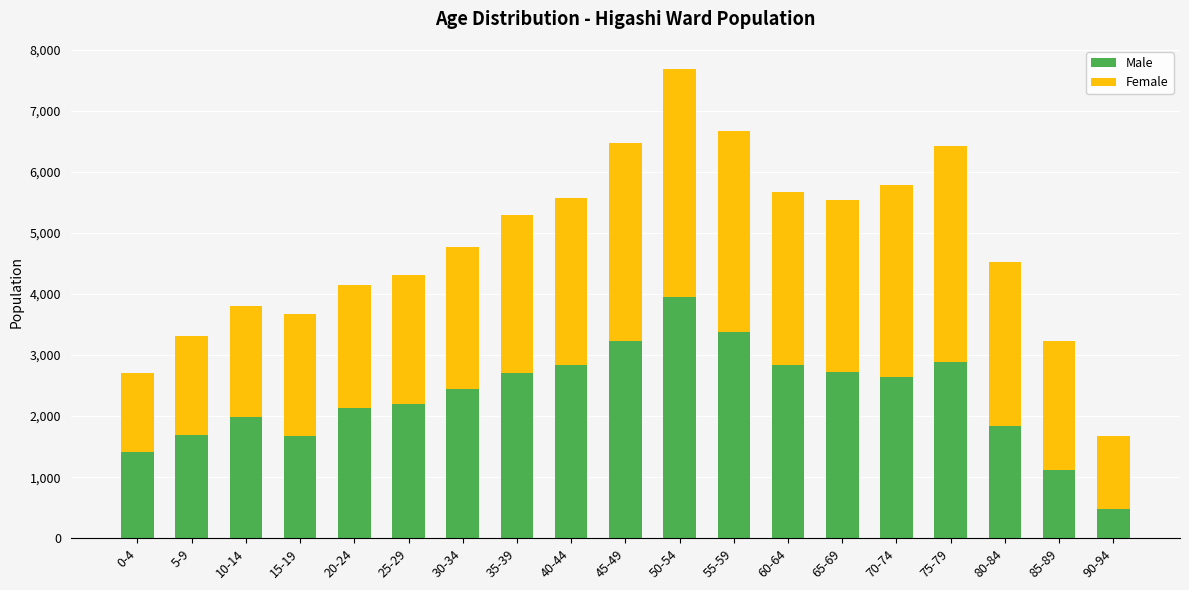

Count the number of categories in the chart.

19